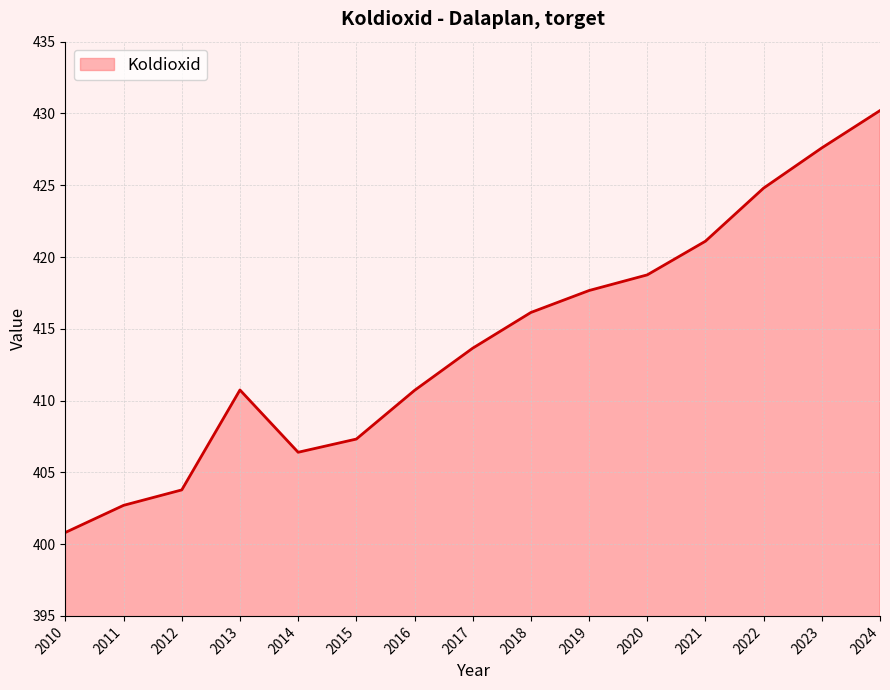

What value does the data have at 2016?

410.7